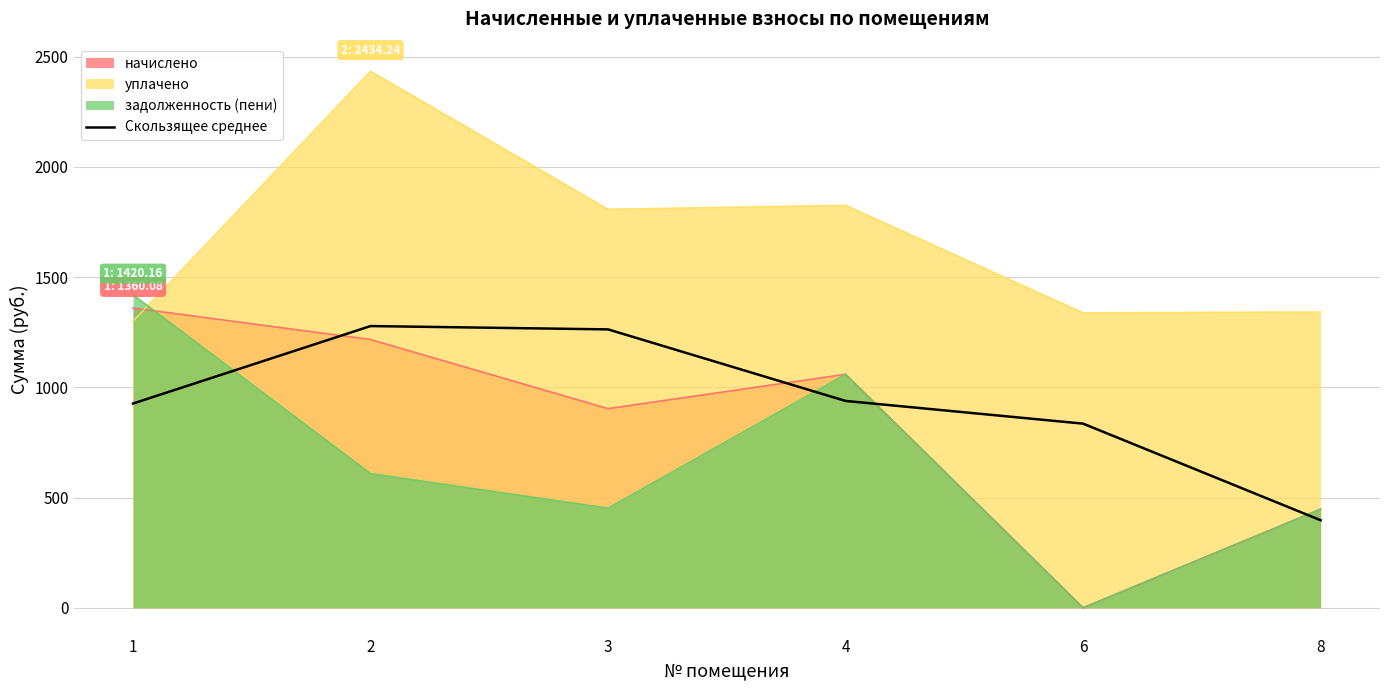

How many categories are shown in the chart?

6